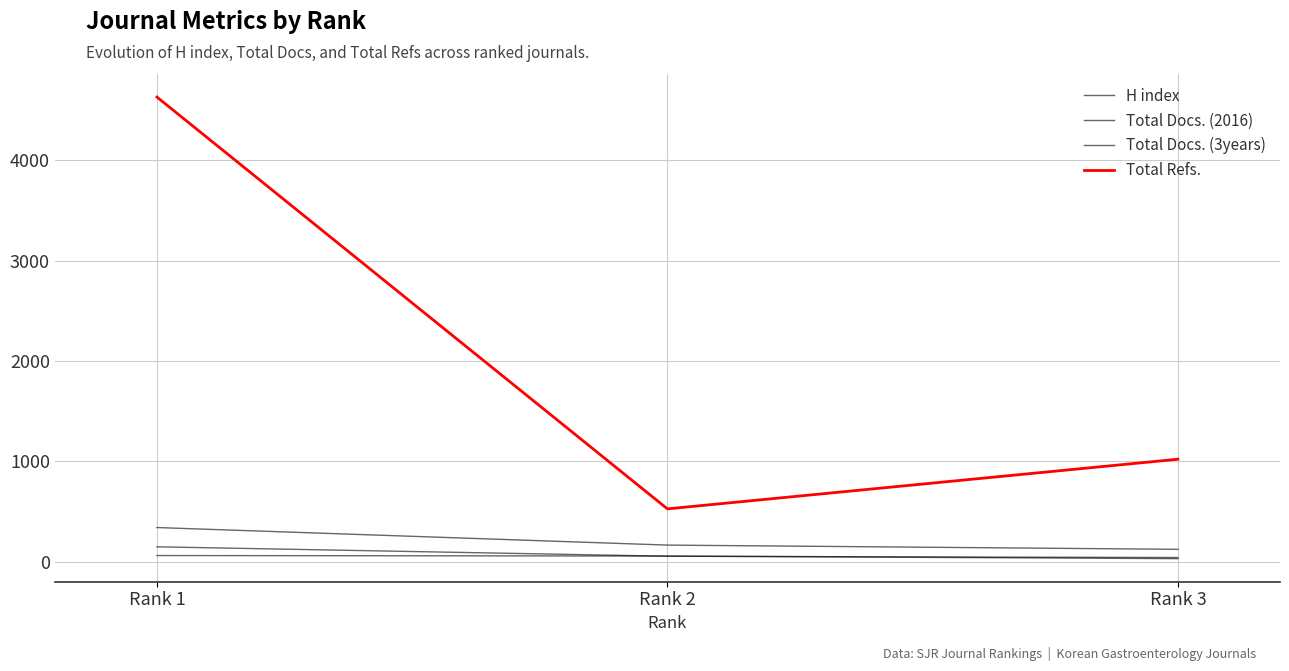

Does the chart have visible grid lines?

Yes